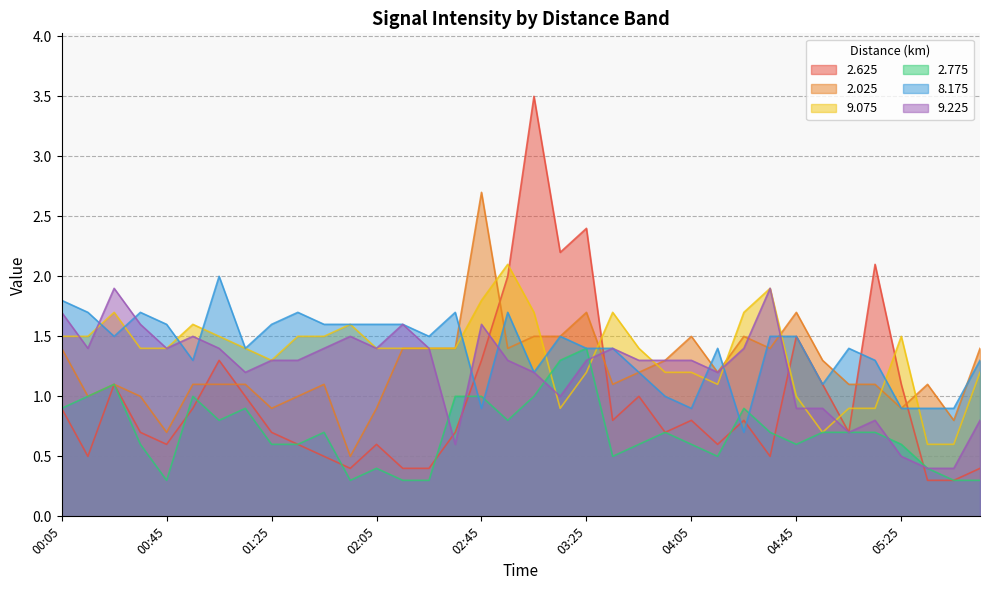

Where is the first local minimum for 2.625?

00:15